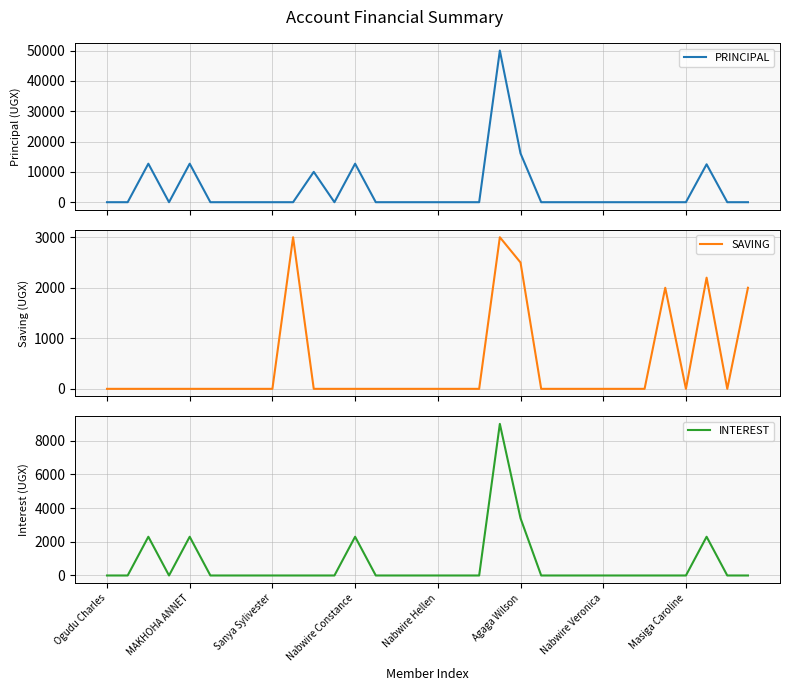

Where is INTEREST nearest to the value 4500?

Agaga Wilson